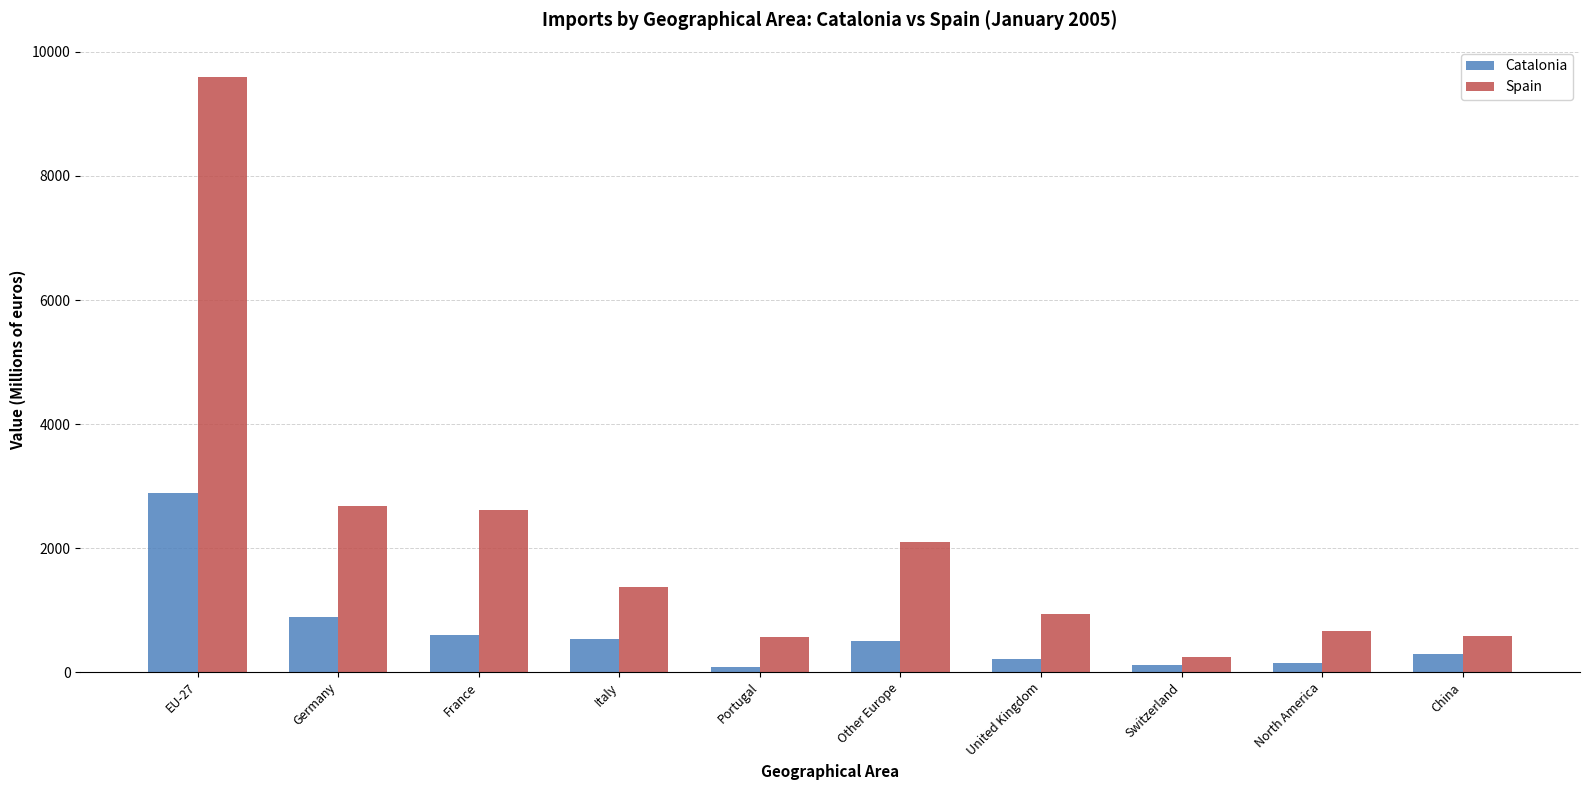

At which category is the sum across all series the highest?

EU-27